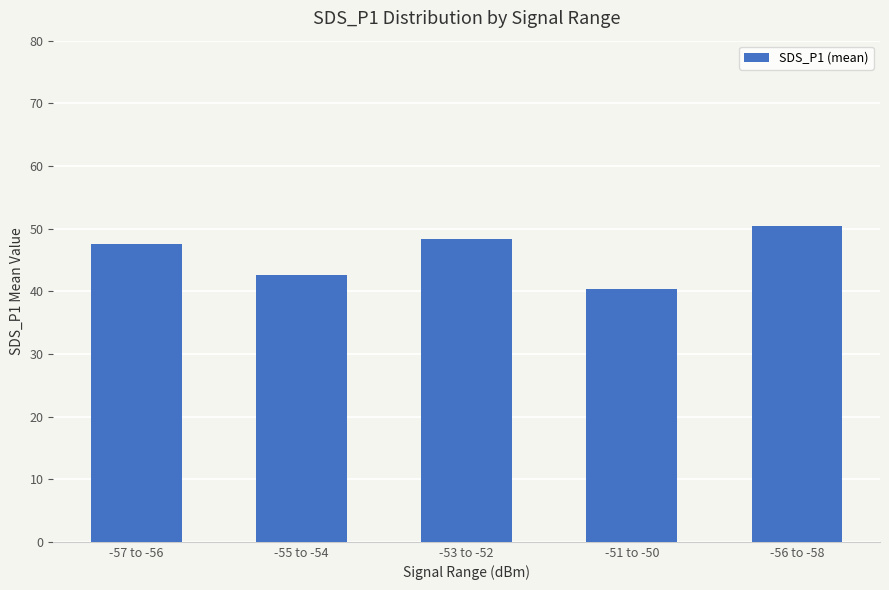

Reading left to right, transcribe all the data shown in this chart.

-57 to -56=47.5	-55 to -54=42.5	-53 to -52=48.3	-51 to -50=40.4	-56 to -58=50.5